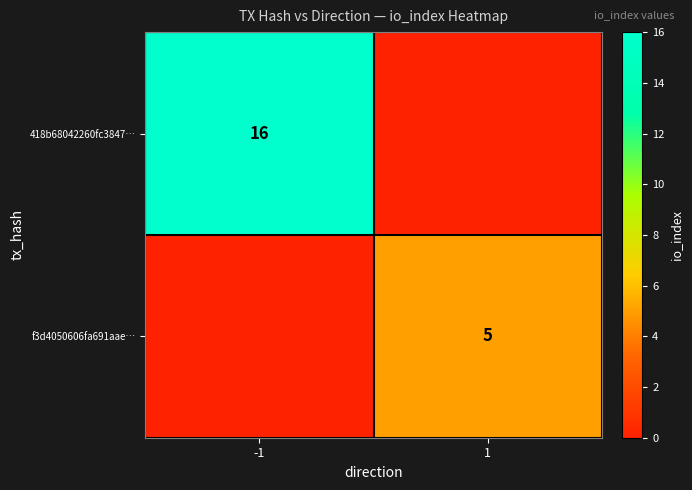

How many data points does each series have?

2